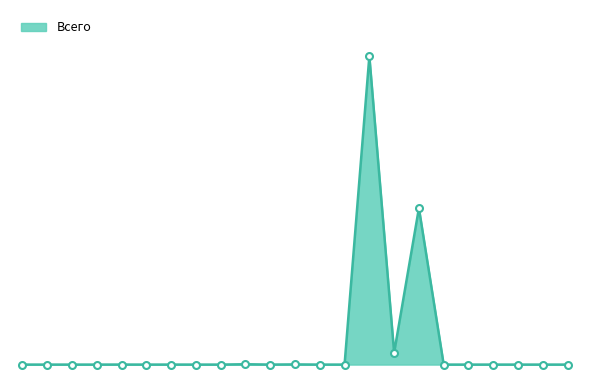

Does the chart have visible grid lines?

No